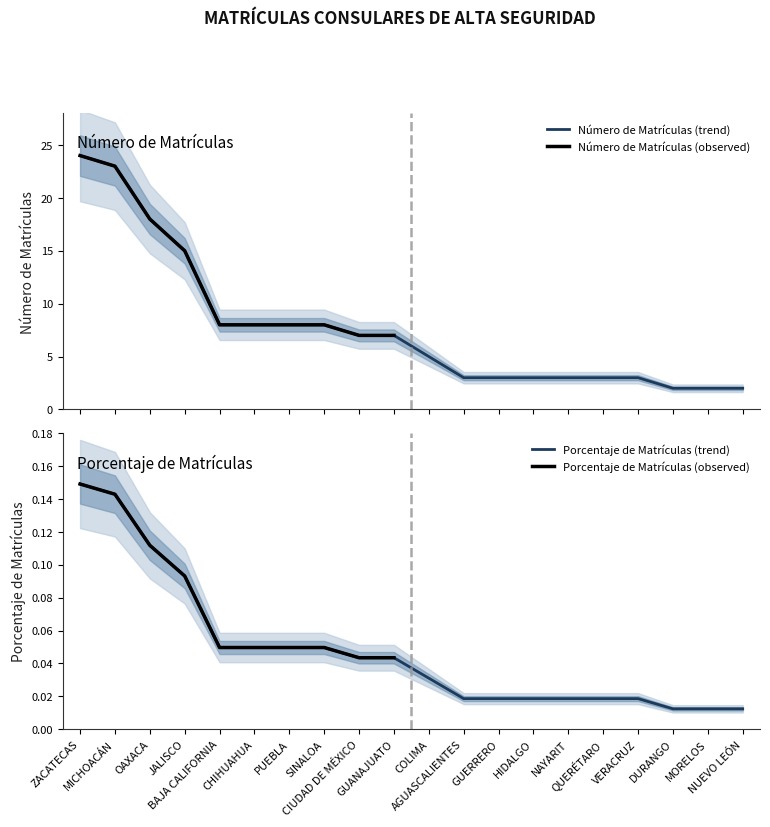

What is the value of the Número de Matrículas point at the 18th from the left?

2.0